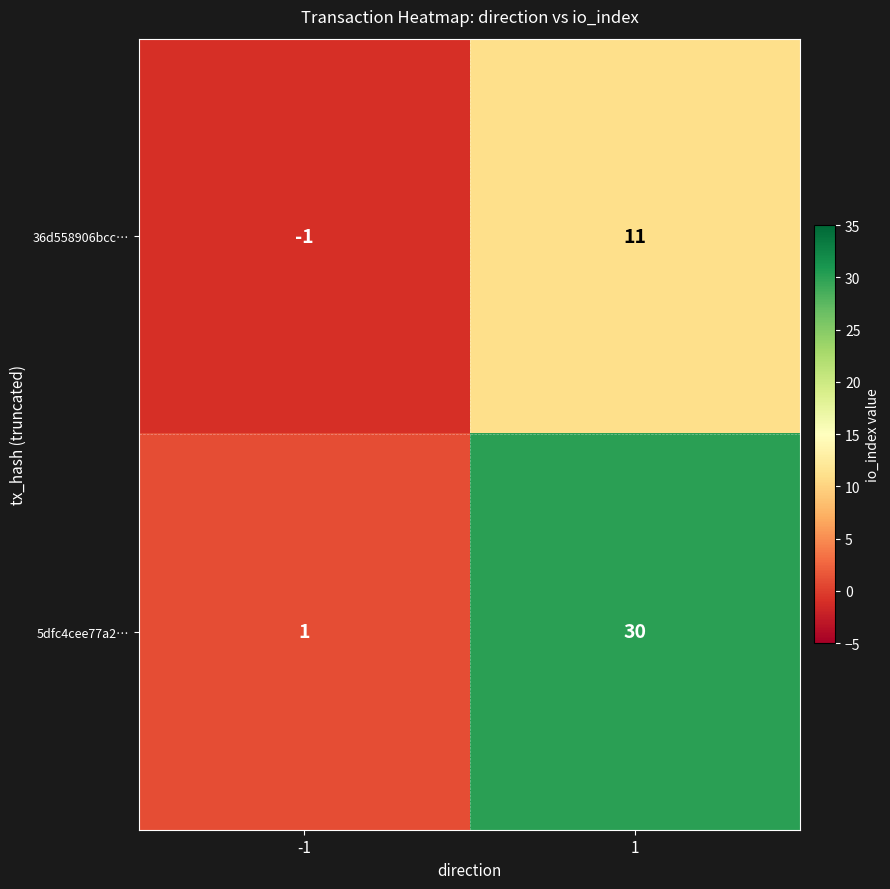

List the series in order of their peak value, lowest first.

36d558906bcc…, 5dfc4cee77a2…